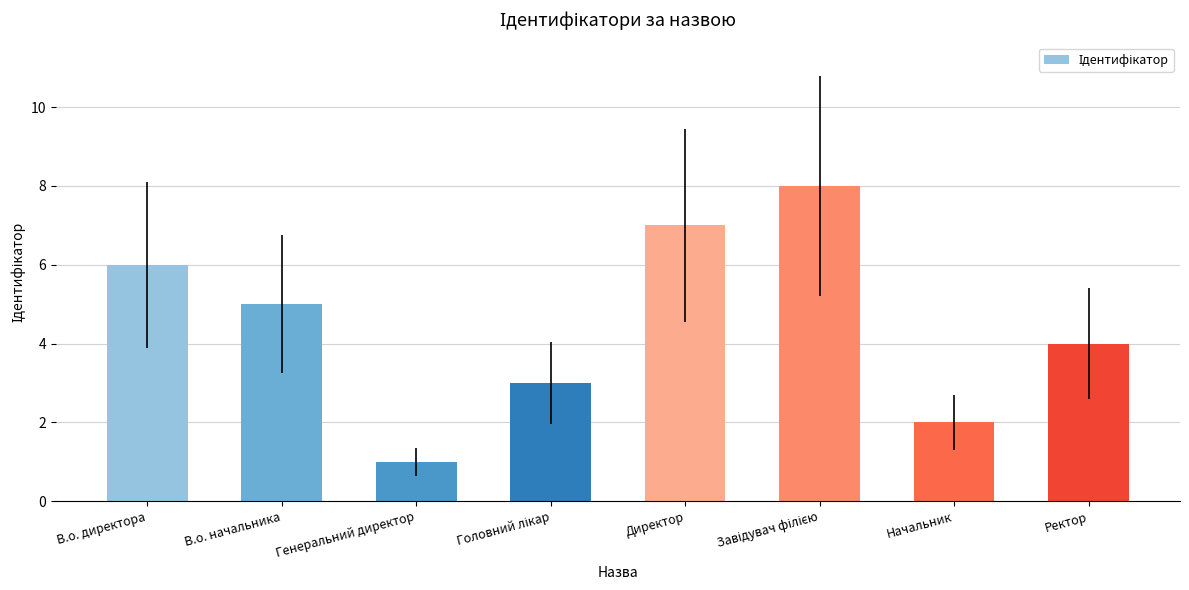

What is the smallest value displayed?

1